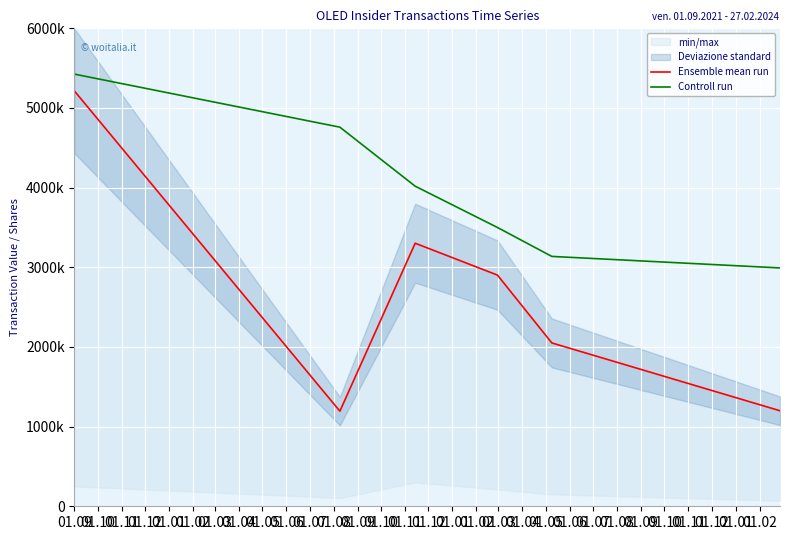

How many data points does each series have?

6